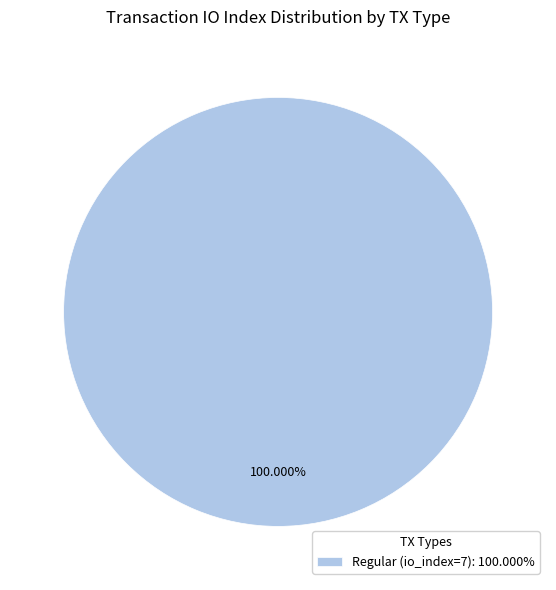

Which category accounts for the majority?

Regular (io_index=7): 100.000%